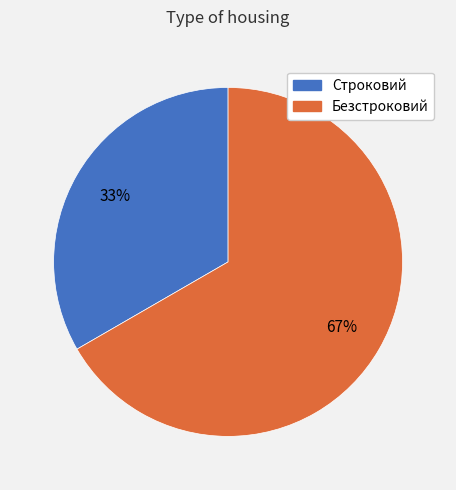

To the nearest percent, what percentage of the pie is Безстроковий?

67%